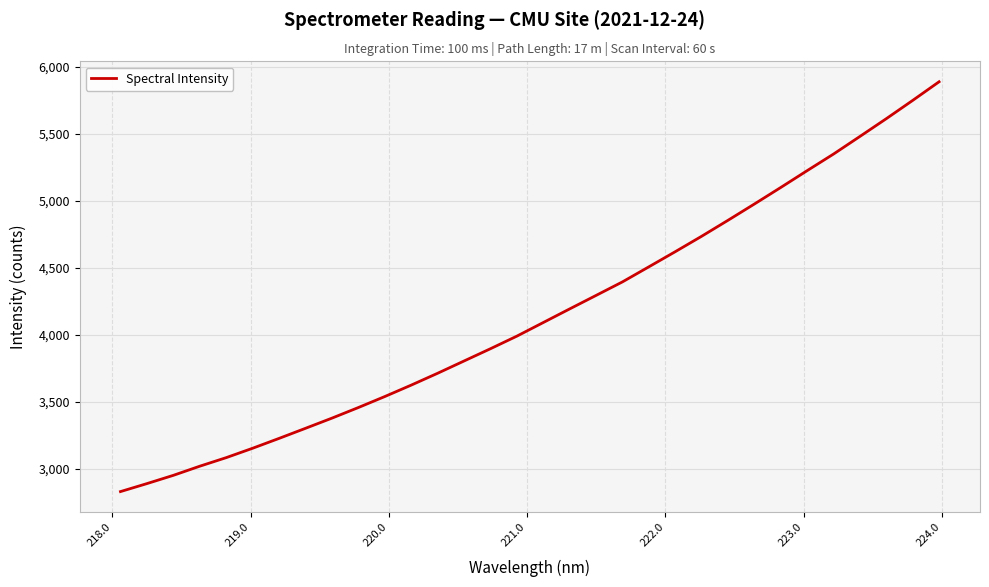

What is the difference between the maximum and minimum values?

3057.4